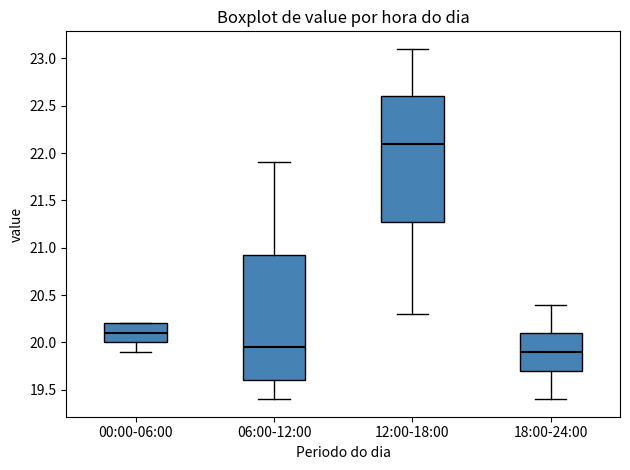

Where does the upper whisker of the box for 12:00-18:00 end on the y-axis? The values are not printed on the chart, so give them approximately, as read against the axis.

23.10